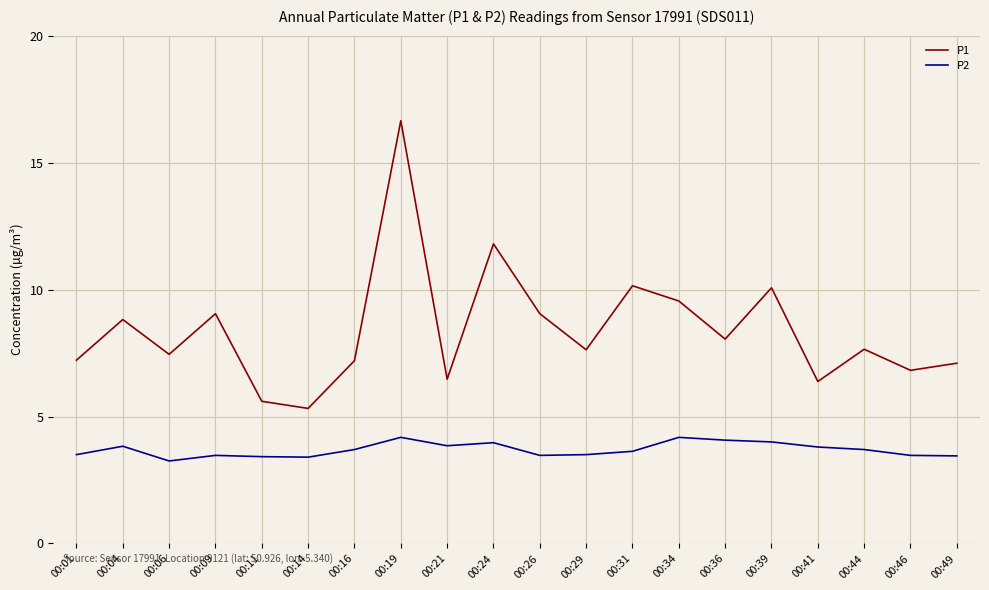

List the series in order of their peak value, lowest first.

P2, P1